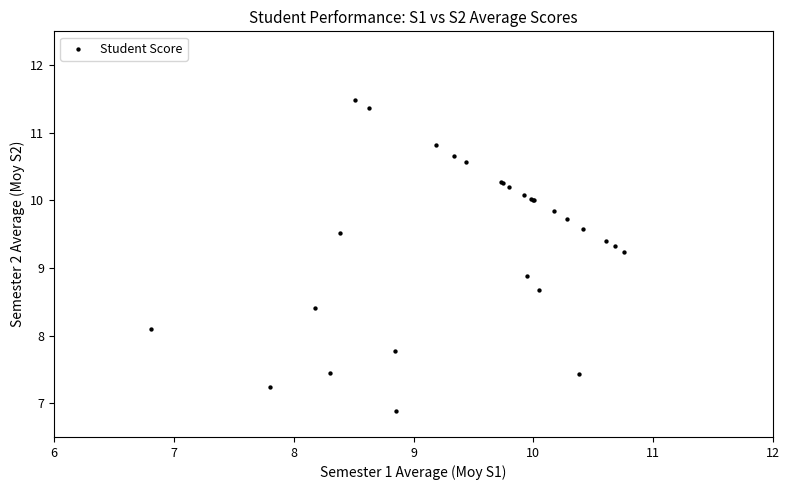

What Y value in the scatter plot is closest to 9?

8.9